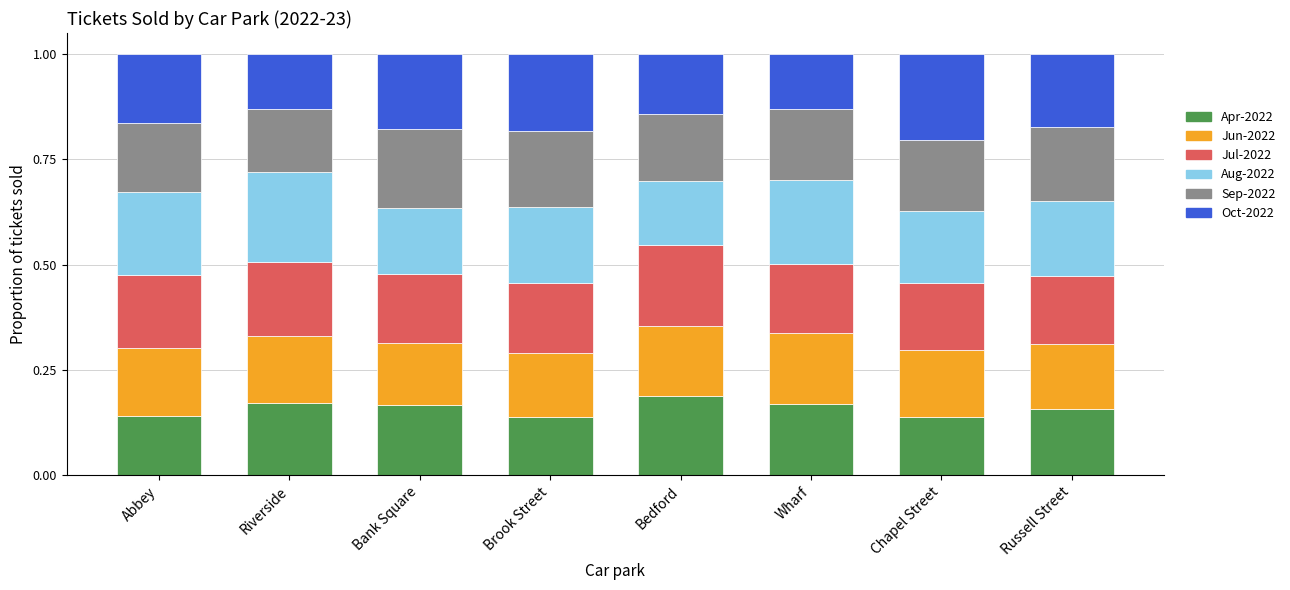

The value of Apr-2022 at Bank Square is 0.2. True or false?

True